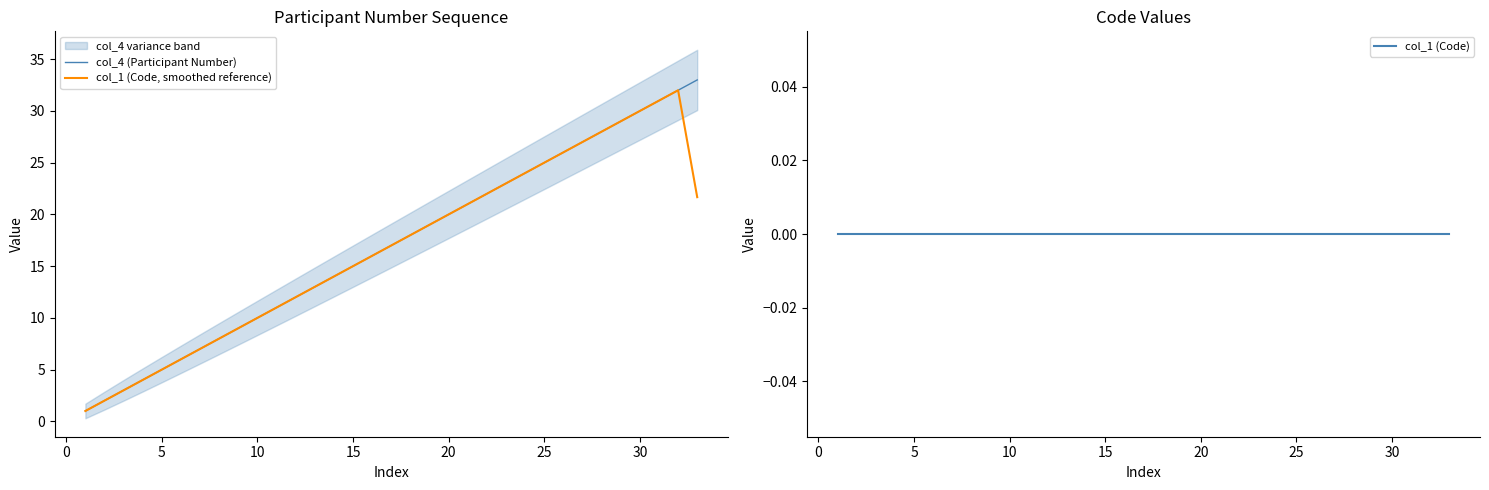

How many series are shown in this chart?

3